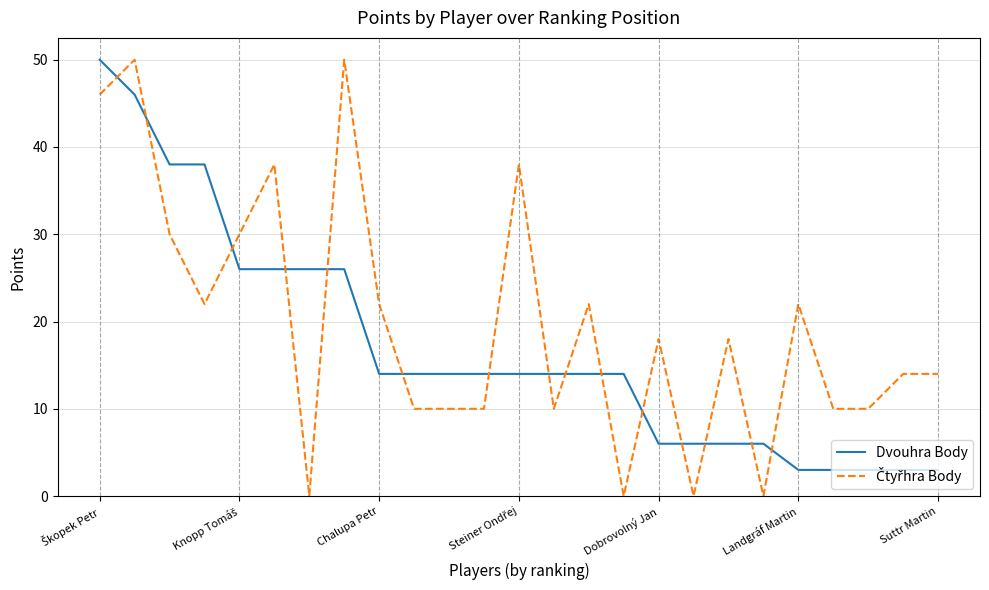

What is the maximum value for Dvouhra Body?

50